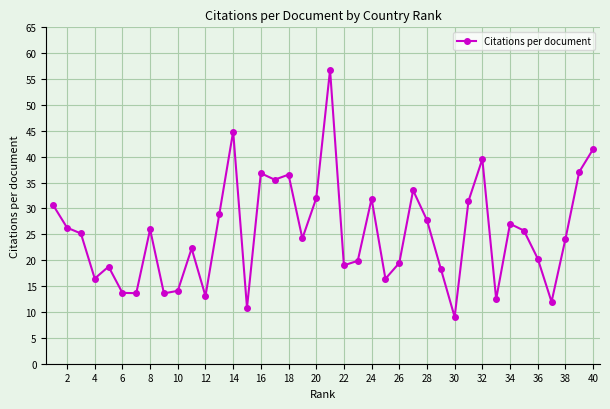

What is the value of the 32nd point from the left?

39.5